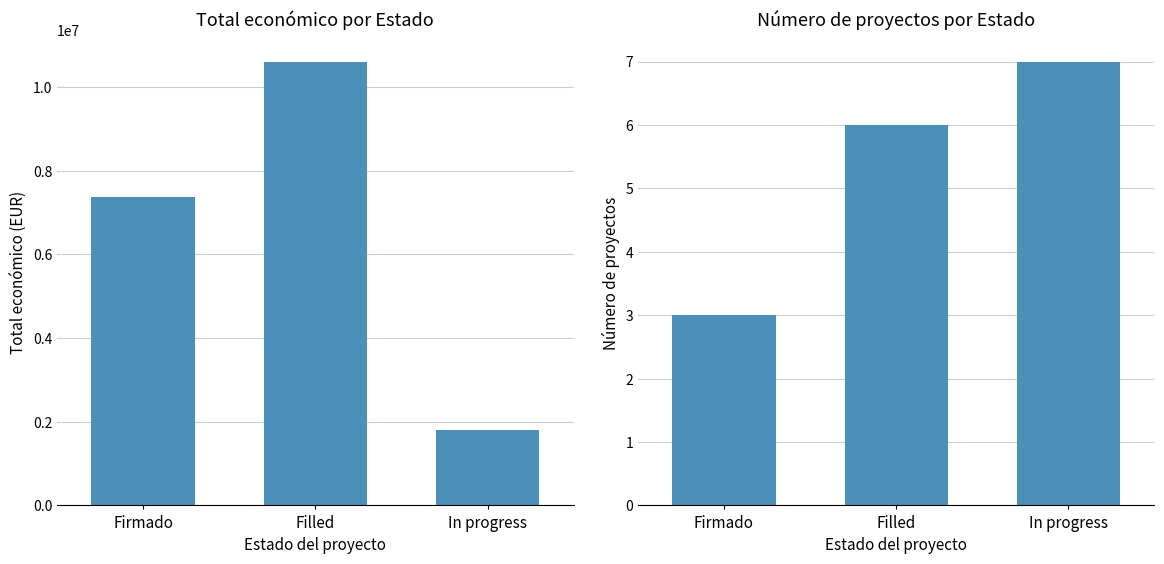

What is the sum of the Número de proyectos values at Filled and In progress?

13